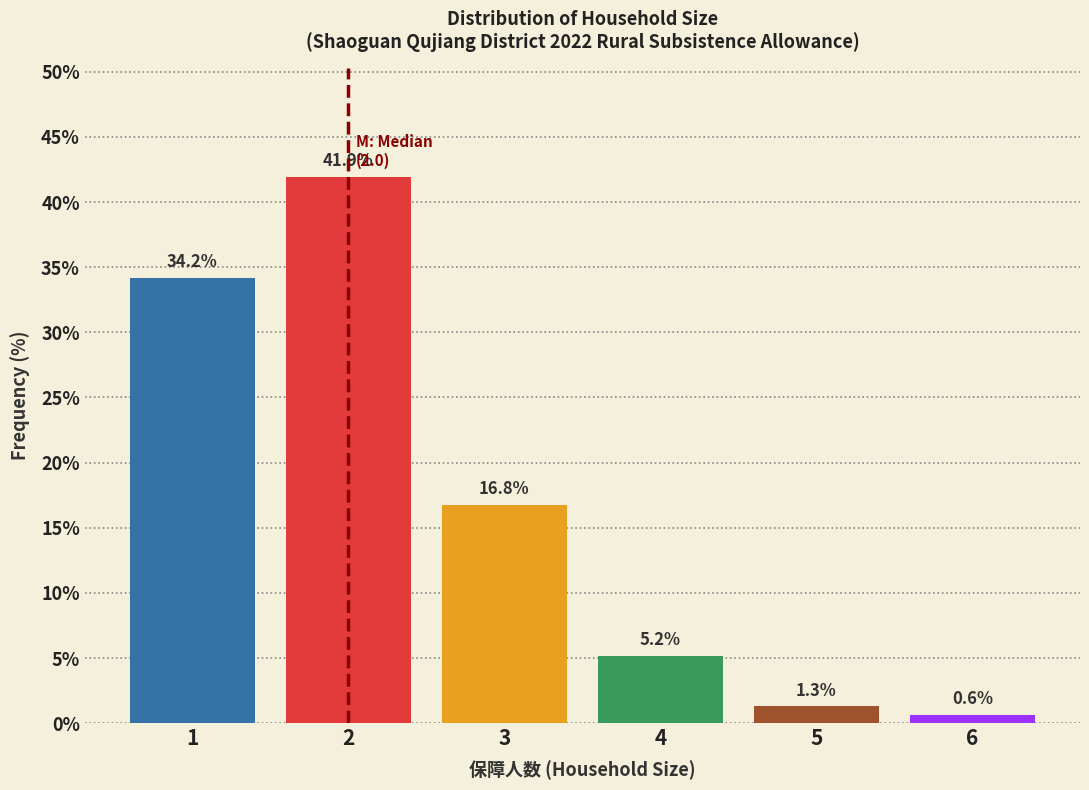

Reading left to right, extract all data points from this chart.

34.2	41.9	16.8	5.2	1.3	0.6